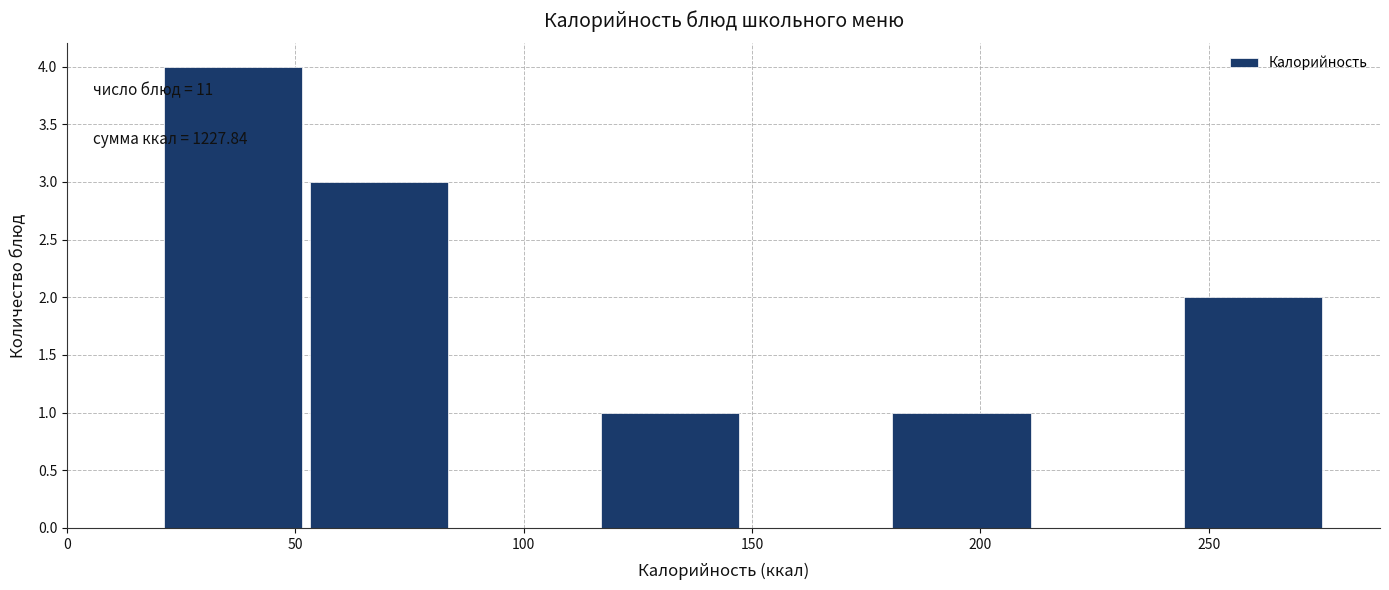

Which range on the x-axis has the tallest bar?

20 to 55